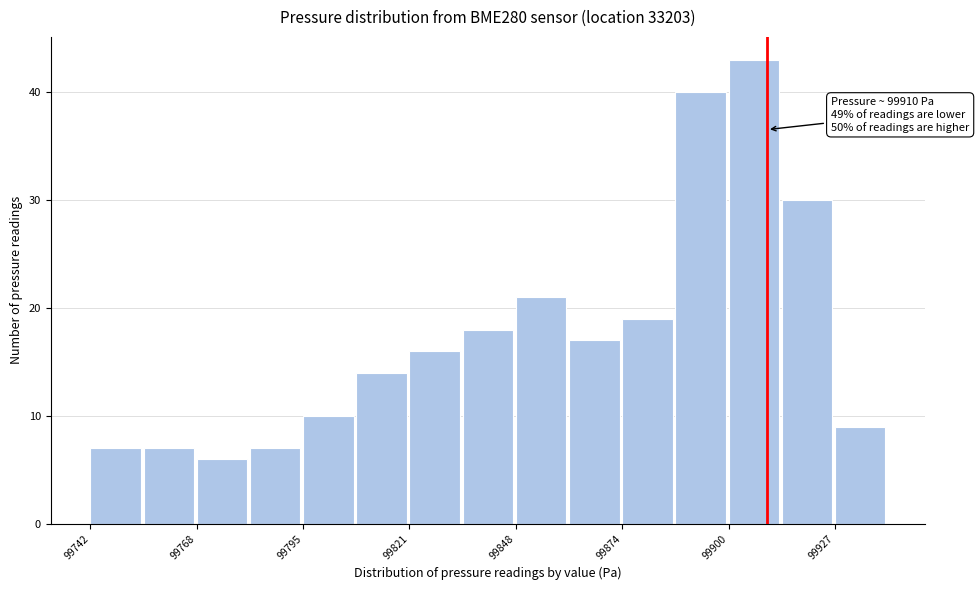

Read against the x-axis, roughly where is the centre of the tallest bar?

99905